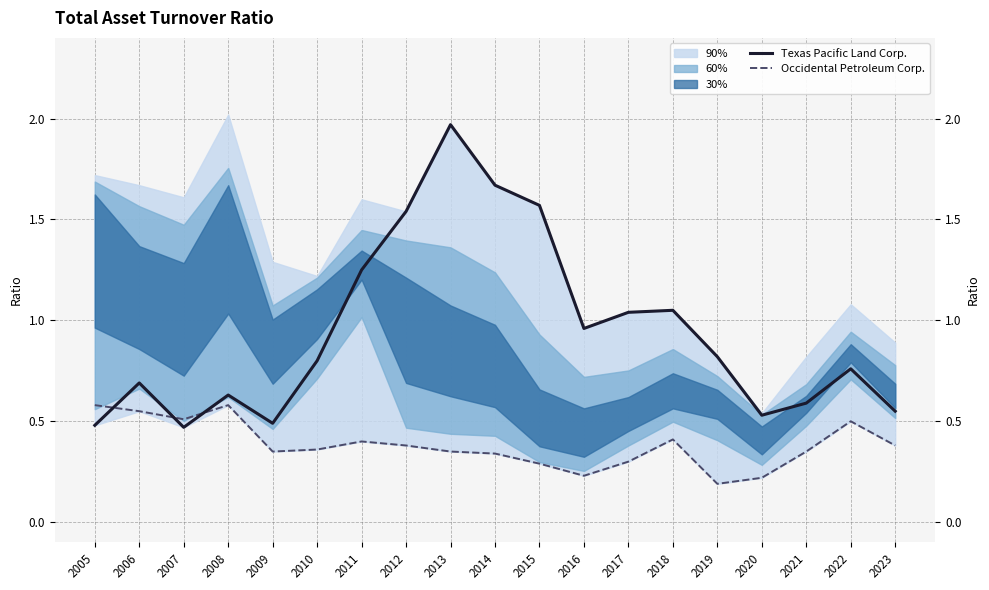

What is the total value across all series at 2018?

1.5